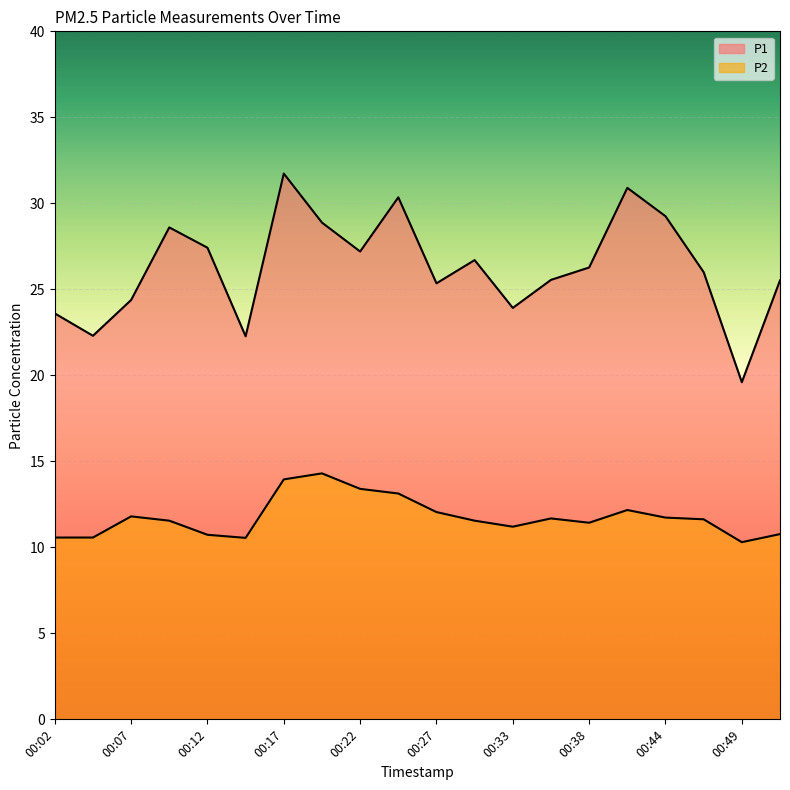

True or false: P1 and P2 intersect in this chart.

False